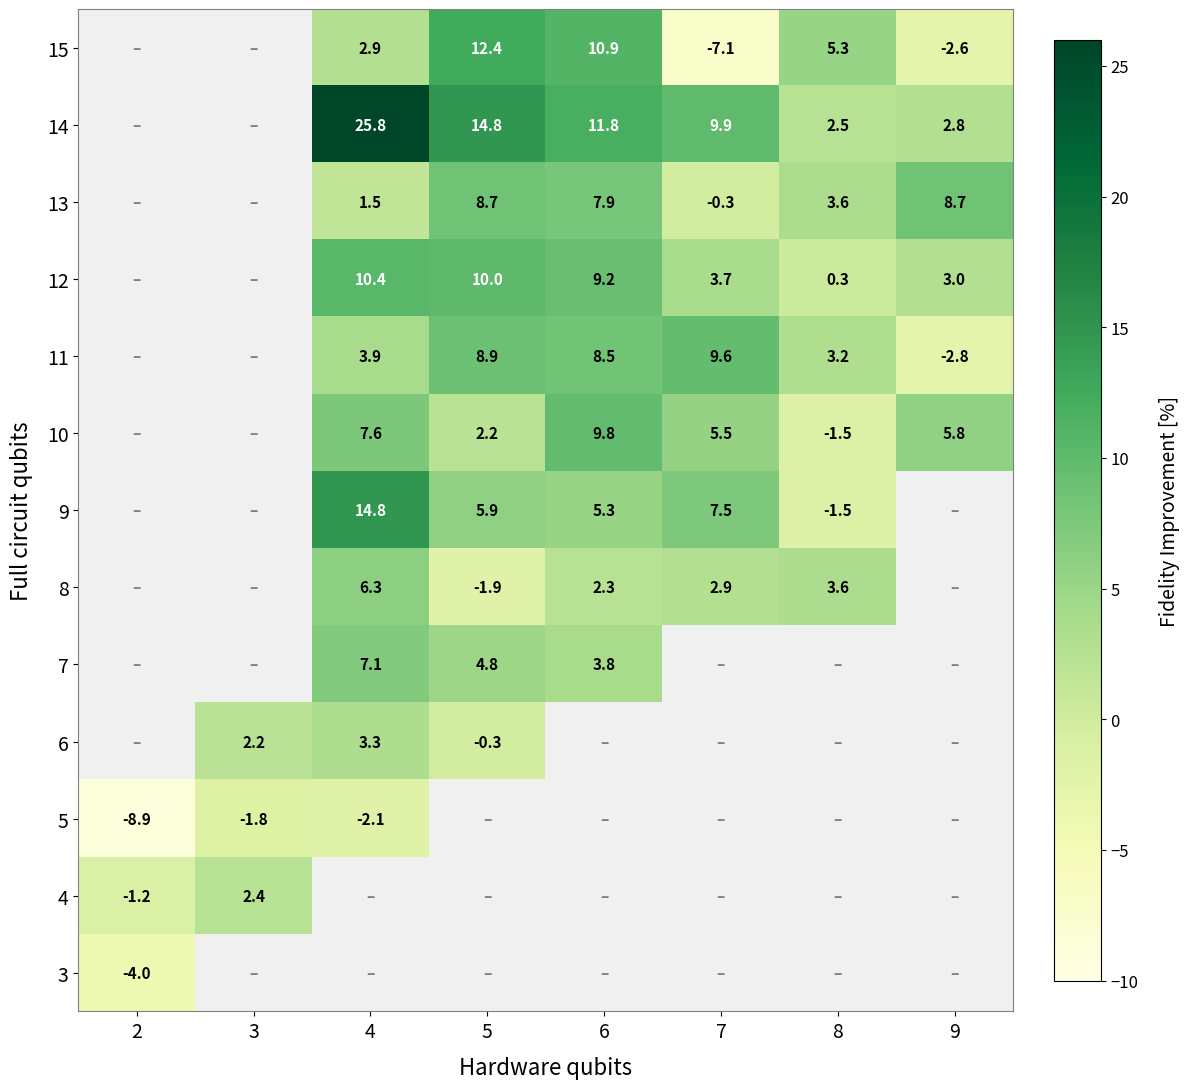

What is the minimum value shown in the chart?

-8.9